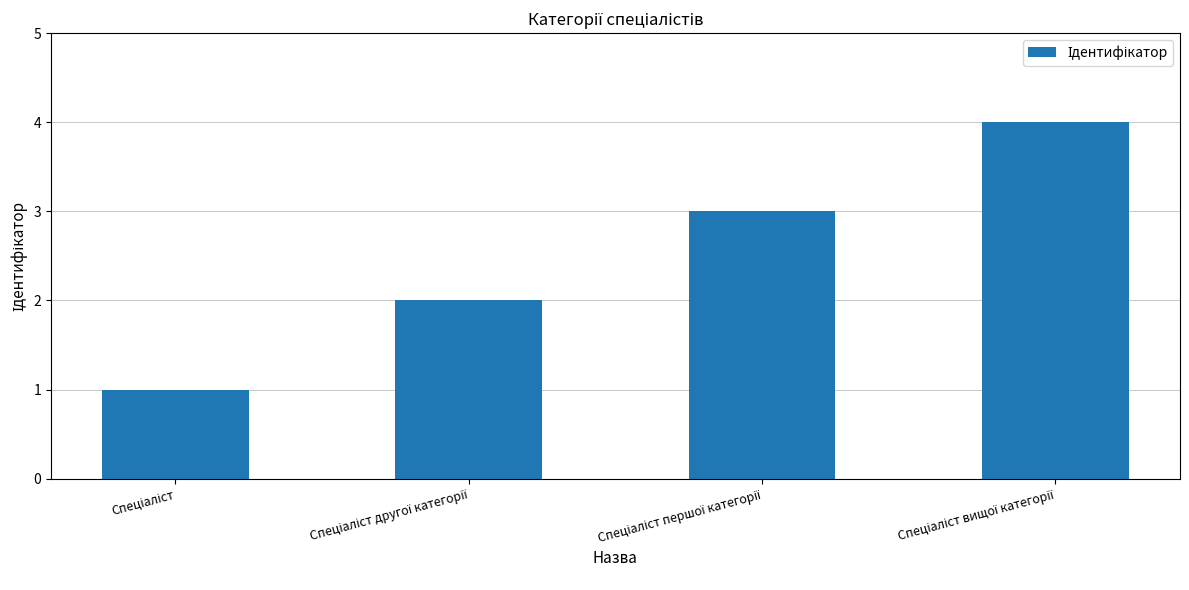

What is the greatest value displayed?

4